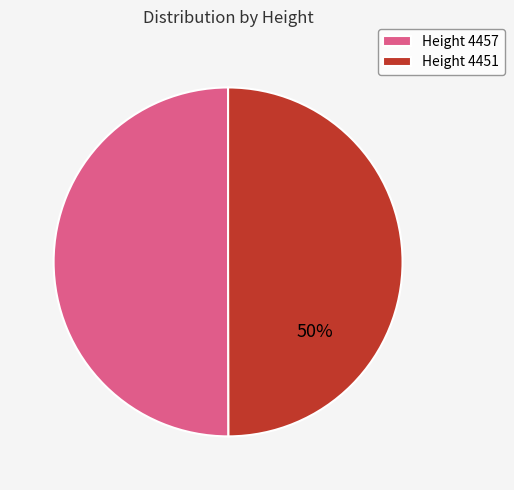

Is the sum of Height 4457 and Height 4451 greater than half?

Yes